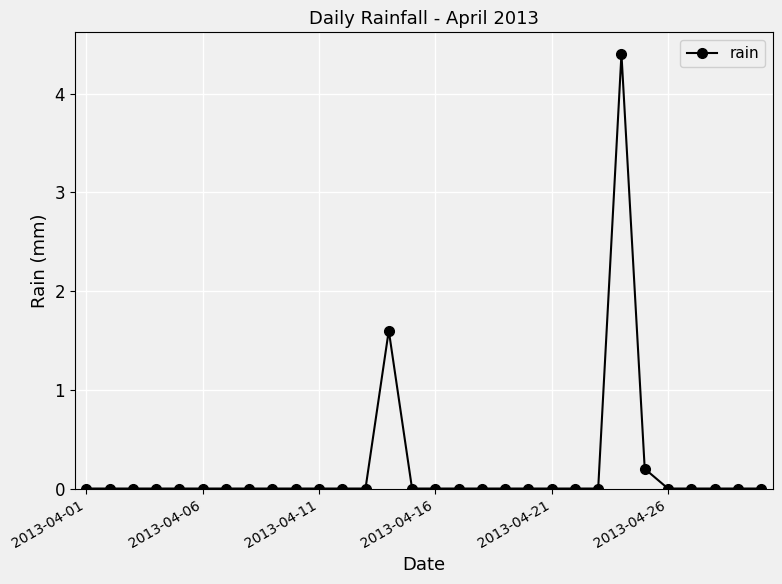

Reading right to left, list all the values displayed in this chart.

0.0	0.0	0.0	0.0	0.0	0.2	4.4	0.0	0.0	0.0	0.0	0.0	0.0	0.0	0.0	0.0	1.6	0.0	0.0	0.0	0.0	0.0	0.0	0.0	0.0	0.0	0.0	0.0	0.0	0.0